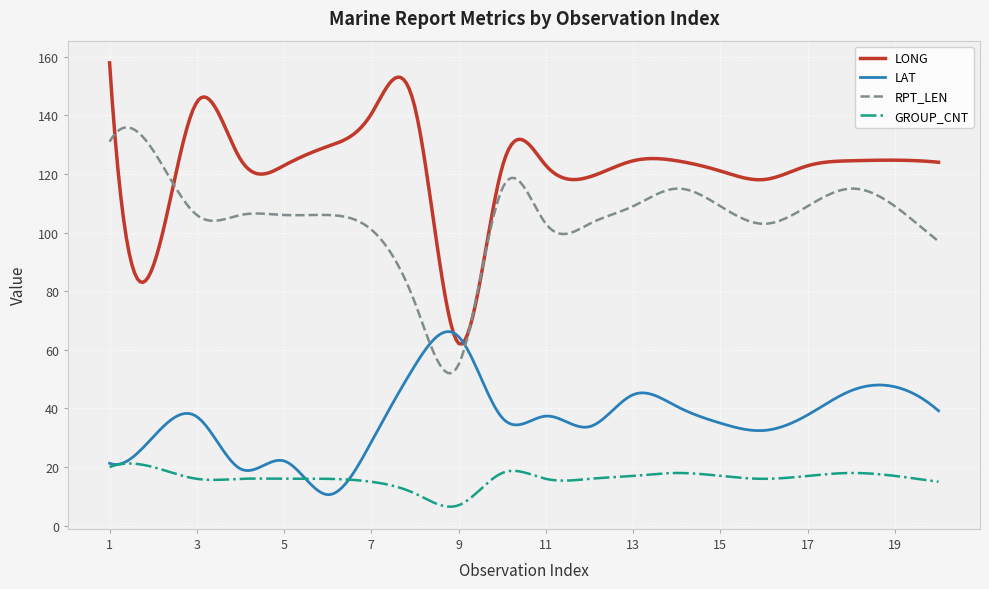

Which series ends up on top after the final intersection of RPT_LEN and LAT?

RPT_LEN